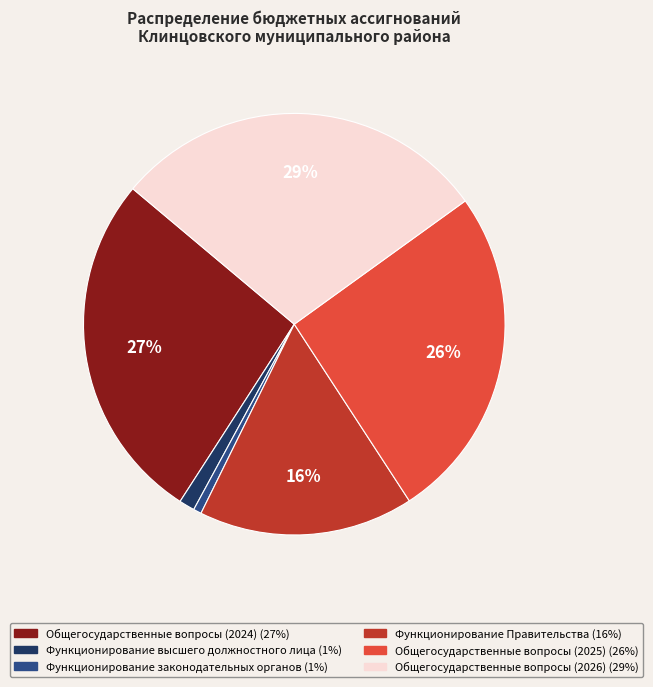

How many segments does this pie chart have?

6